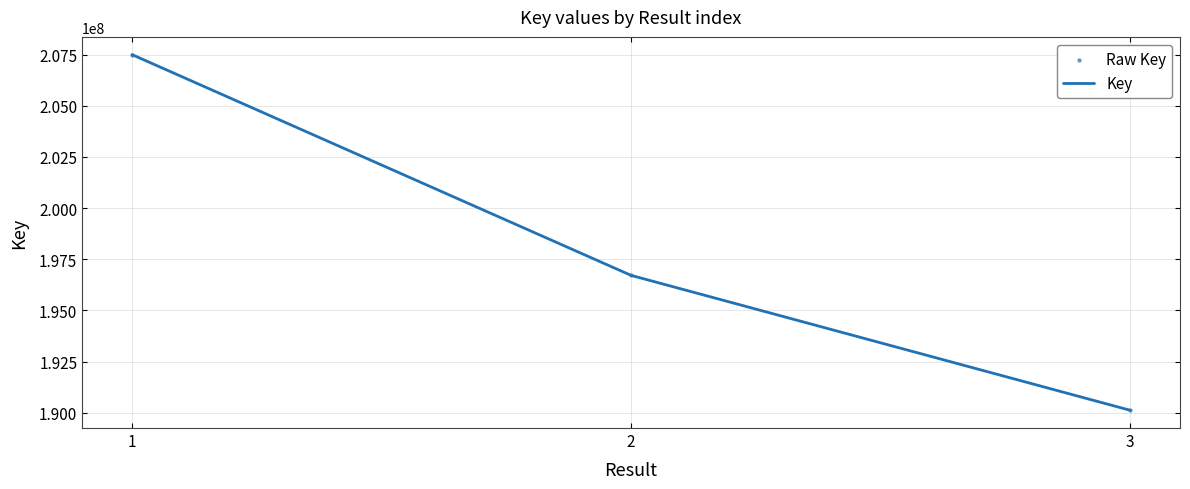

What is the ratio of the value at 3 to the value at 2?

1.0